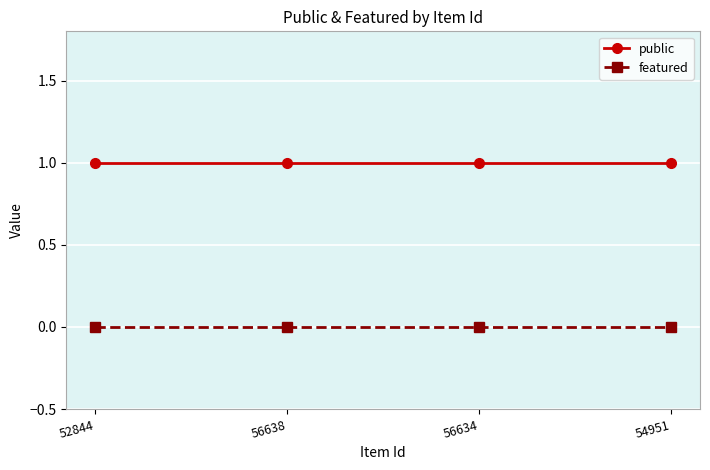

What is the label of the 2nd point from the left?

56638